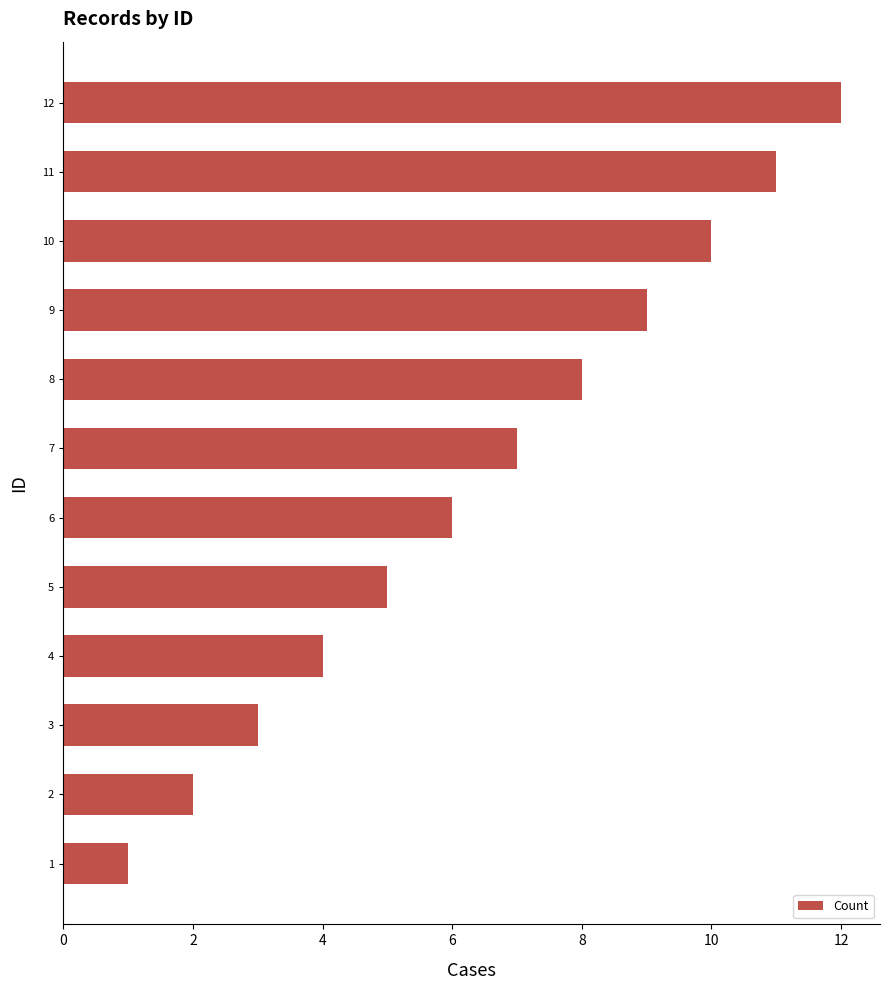

Approximately how many times larger is the value at 9 compared to 8?

1.1